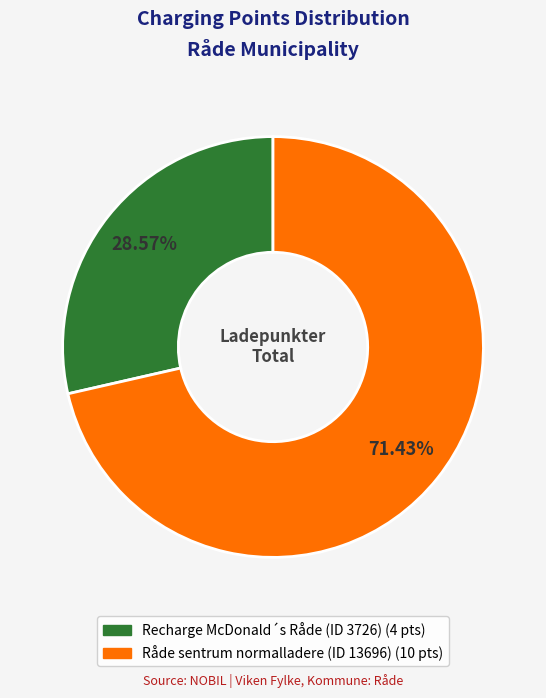

What percentage do Recharge McDonald´s Råde (ID 3726) and Råde sentrum normalladere (ID 13696) together represent?

100.0%